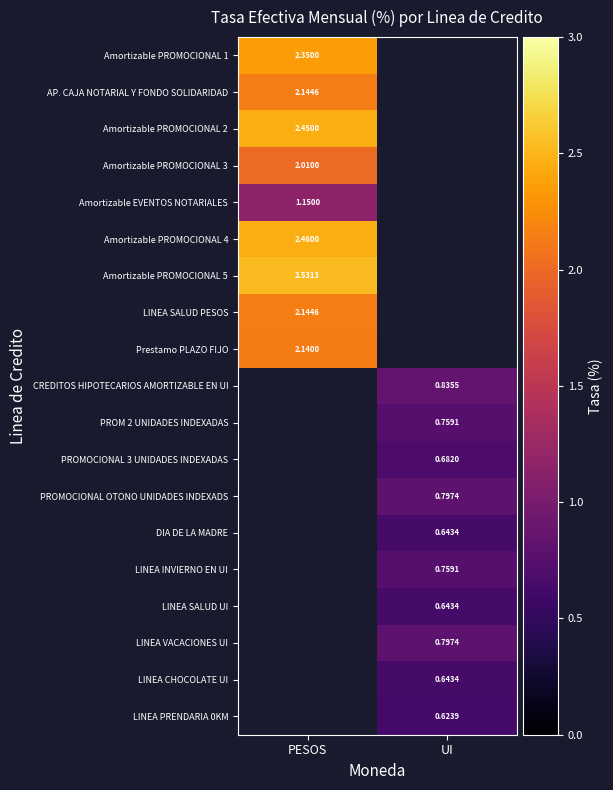

Which label corresponds to the smallest value in the chart?

UI